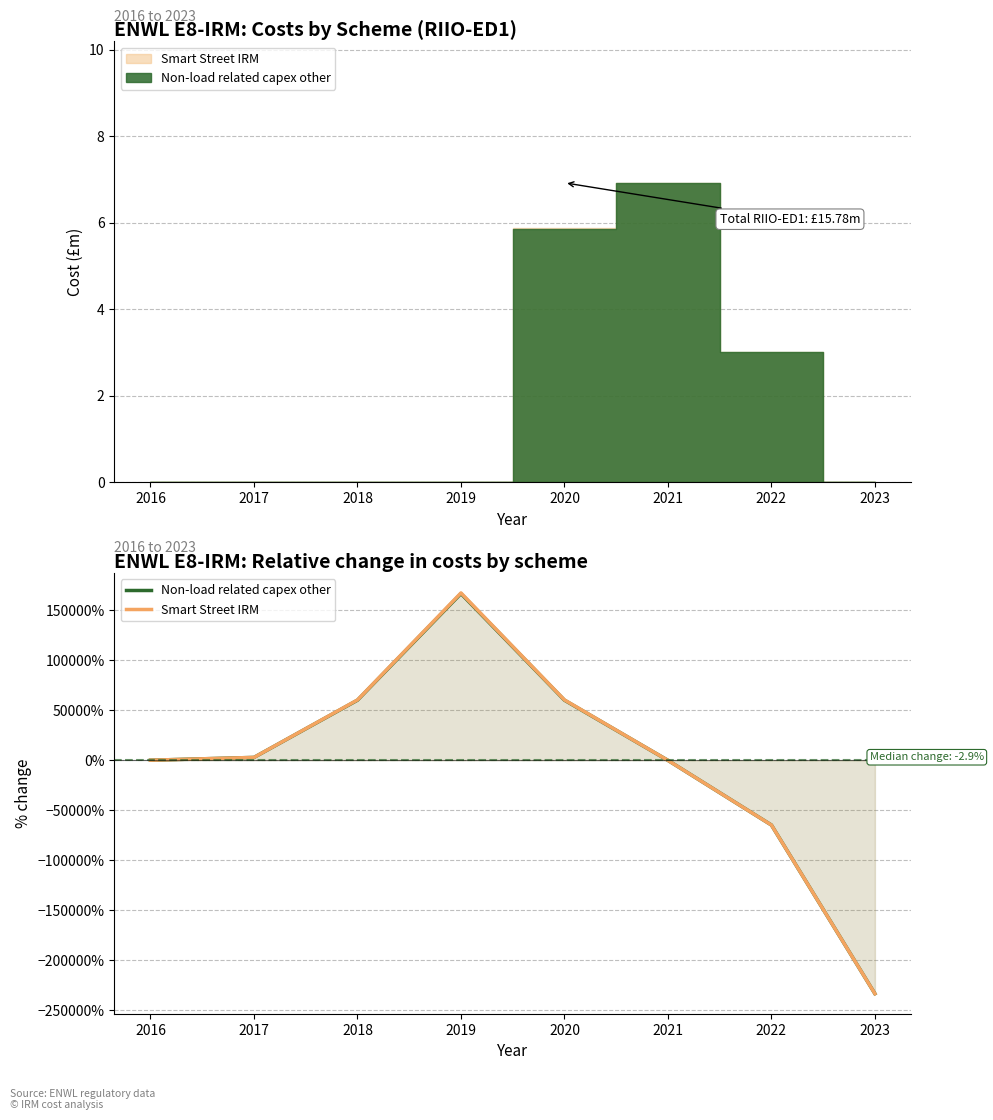

Rank the series at 2018 from lowest to highest value.

Non-load related capex other, Smart Street IRM